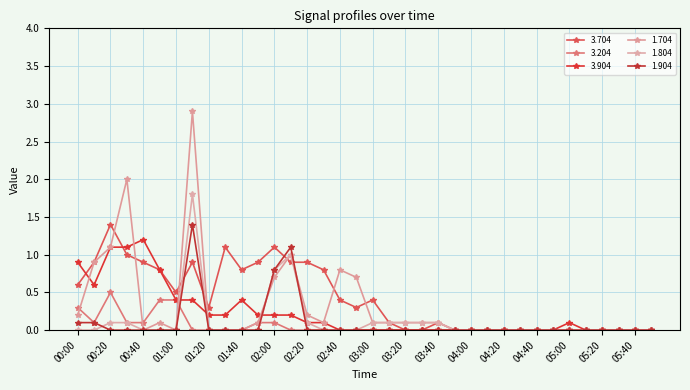

What is the maximum value shown in the chart?

2.9